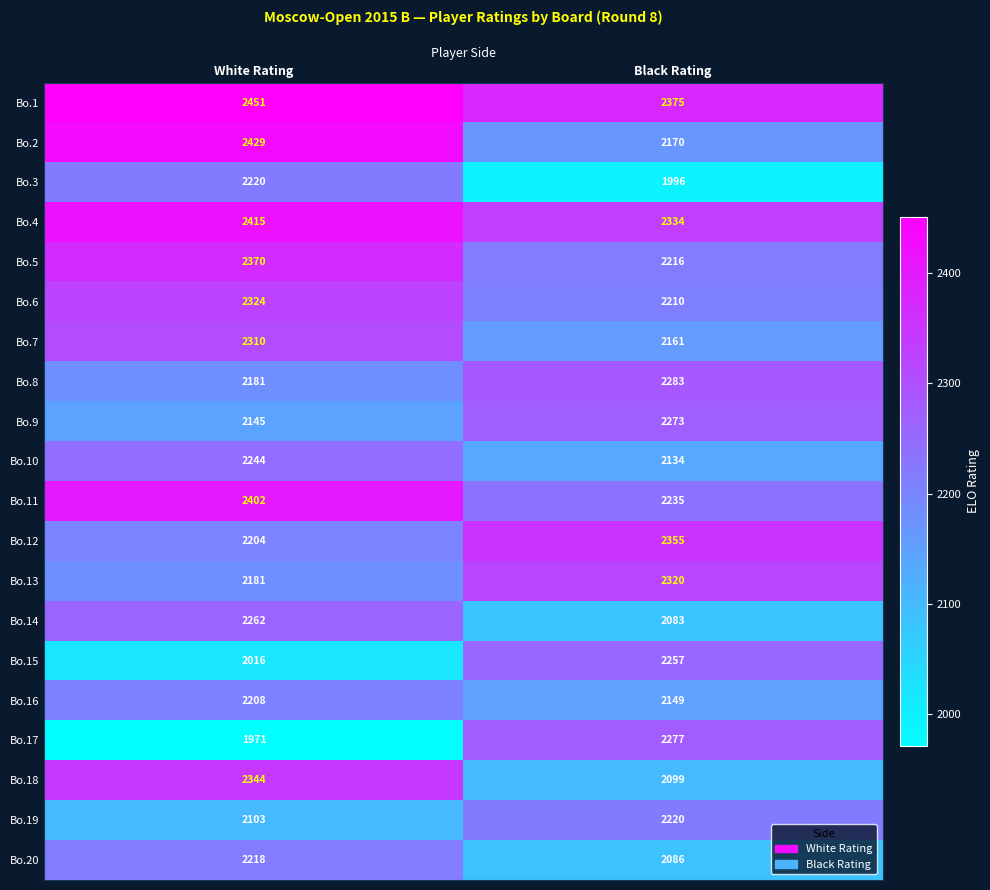

True or false: Bo.8 has a value of 2976 at Black Rating.

False